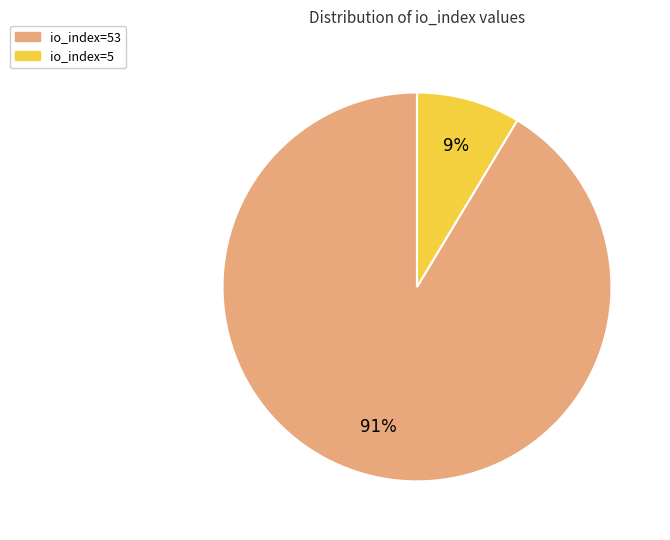

What percentage is the io_index=53 slice, to the nearest percent?

91%